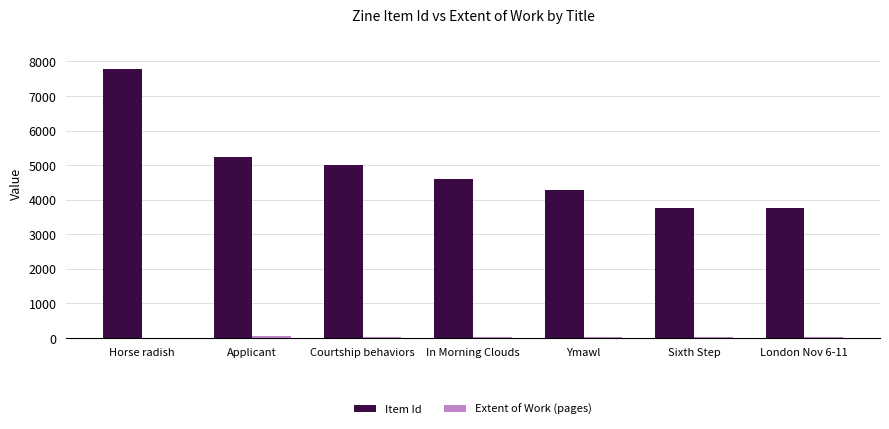

Which series has the largest total across all categories?

Item Id